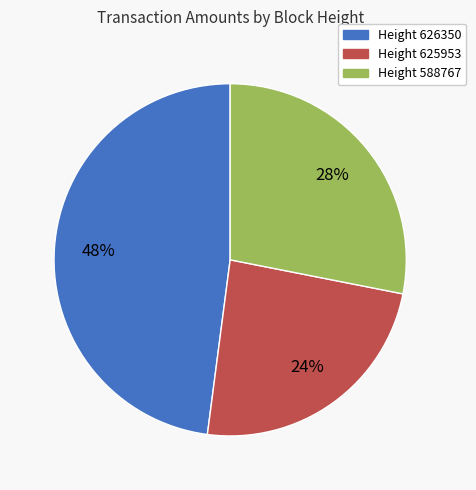

To the nearest percent, what is the difference between the largest and smallest slice percentages?

24%